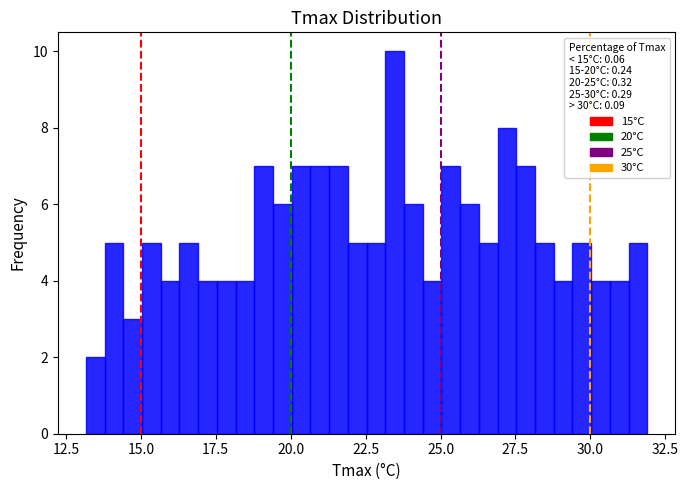

Read against the x-axis, roughly where is the centre of the tallest bar?

23.5